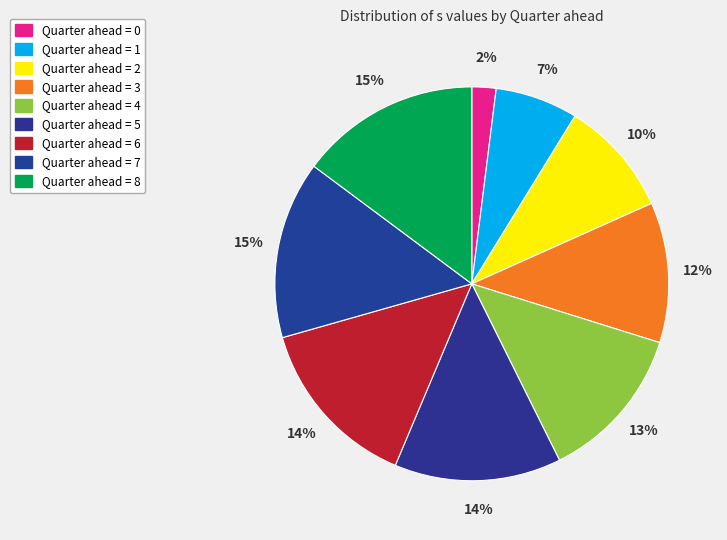

Which category has the smallest portion of the pie?

Quarter 0